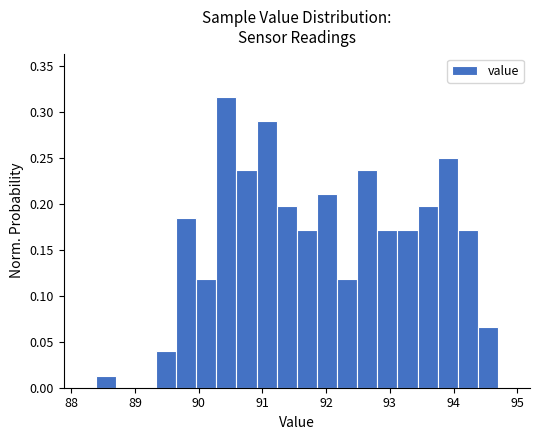

Read against the x-axis, roughly where is the centre of the tallest bar?

90.4